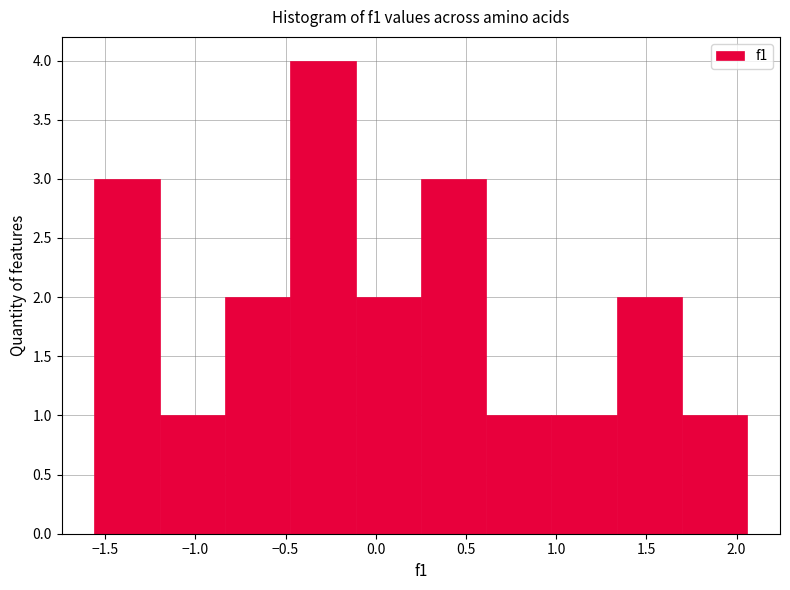

Reading left to right, transcribe this chart: for each bar, give the range it covers on the x-axis and its height. Neither the bar edges nor the heights are printed on the chart, so give them approximately, as read against the axes.

-1.55 to -1.20: 3
-1.20 to -0.85: 1
-0.85 to -0.45: 2
-0.45 to -0.10: 4
-0.10 to 0.25: 2
0.25 to 0.60: 3
0.60 to 0.95: 1
0.95 to 1.35: 1
1.35 to 1.70: 2
1.70 to 2.05: 1